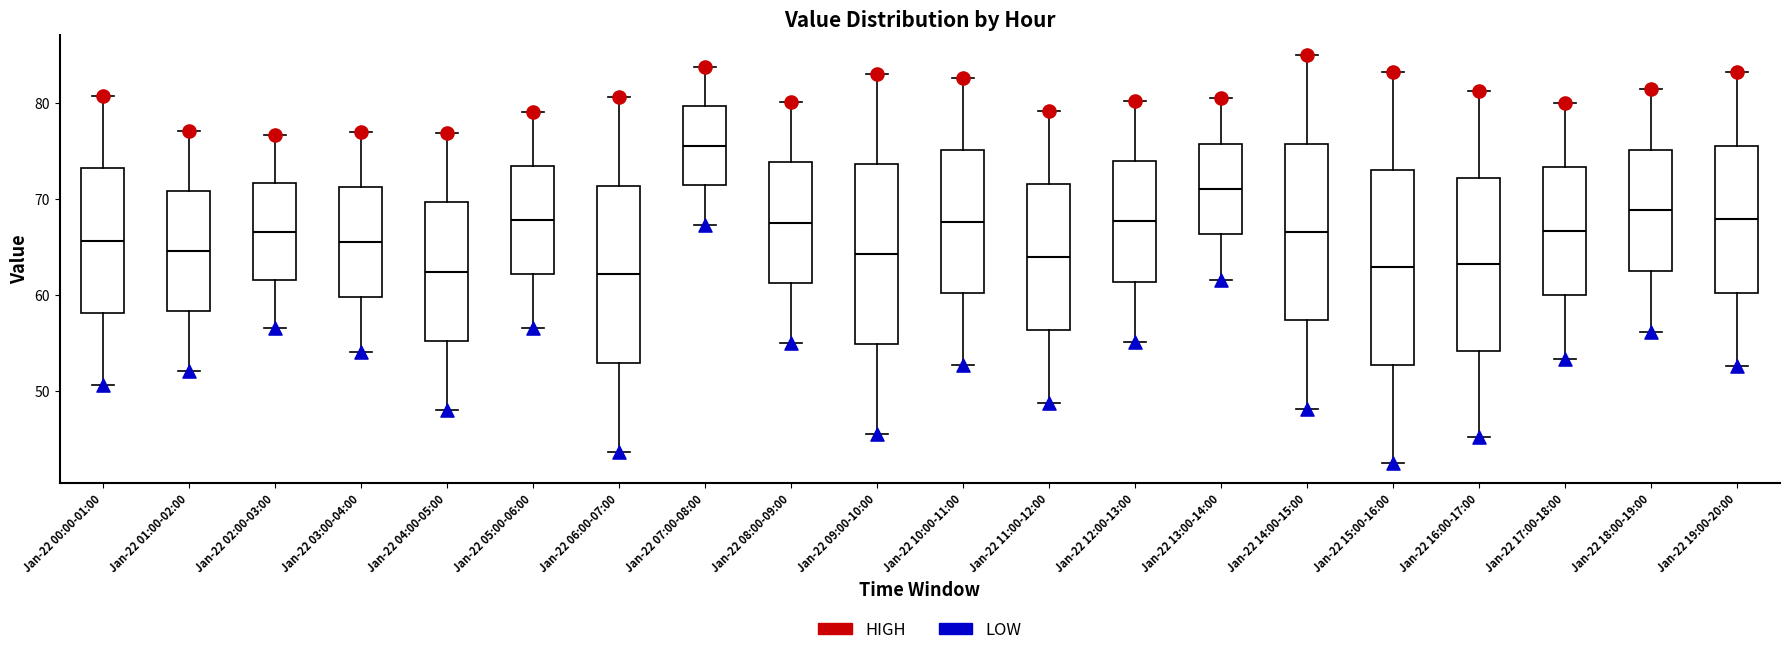

Where does the upper whisker of the box for Jan-22 19:00-20:00 end on the y-axis? The values are not printed on the chart, so give them approximately, as read against the axis.

83